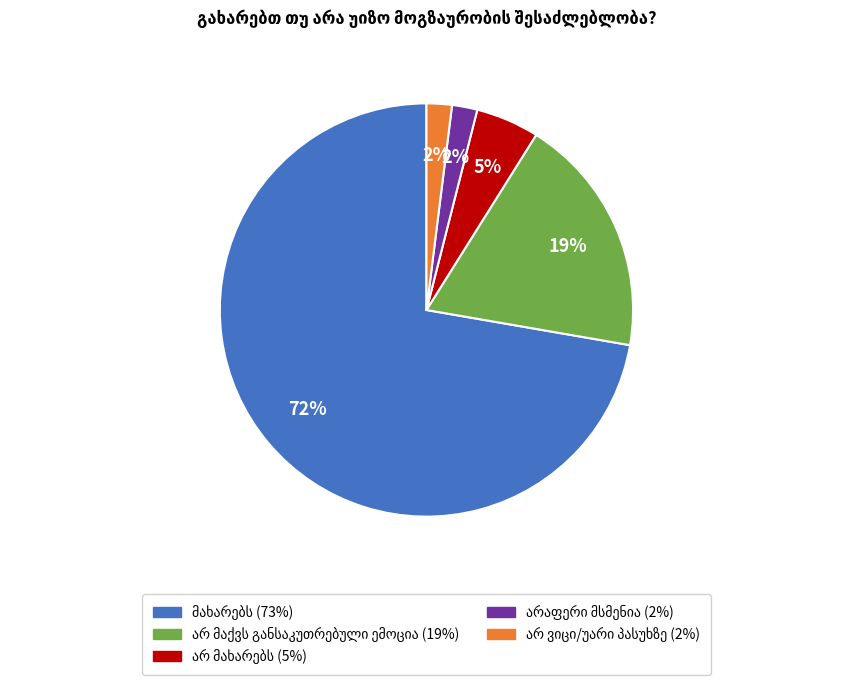

To the nearest percent, what is the difference between the largest and smallest slice percentages?

70%